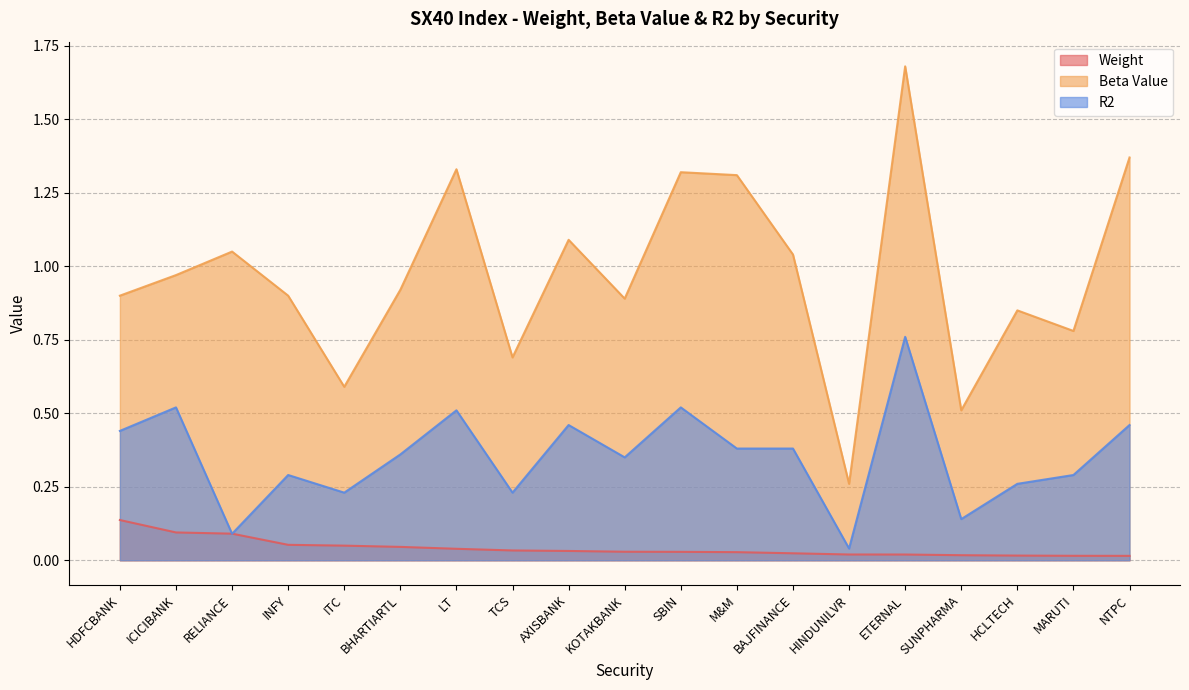

In R2, how many points are higher than both neighbors (excluding endpoints)?

6